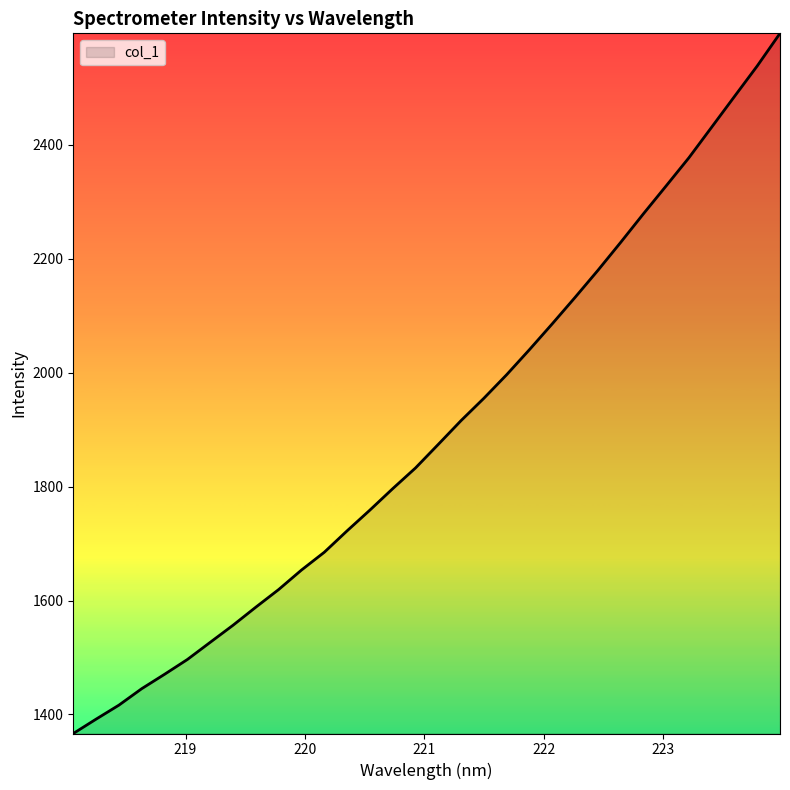

What is the average value?

1898.9